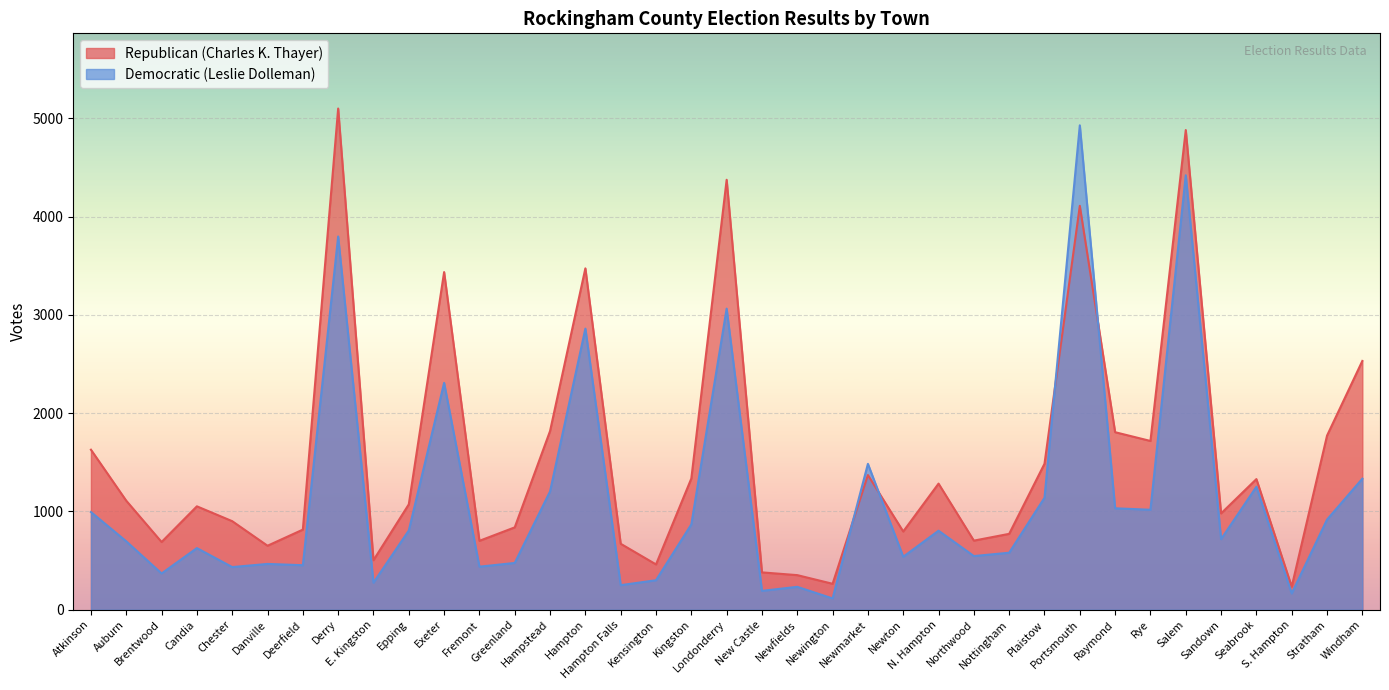

How many intersections are there between Republican (Charles K. Thayer) and Democratic (Leslie Dolleman)?

4